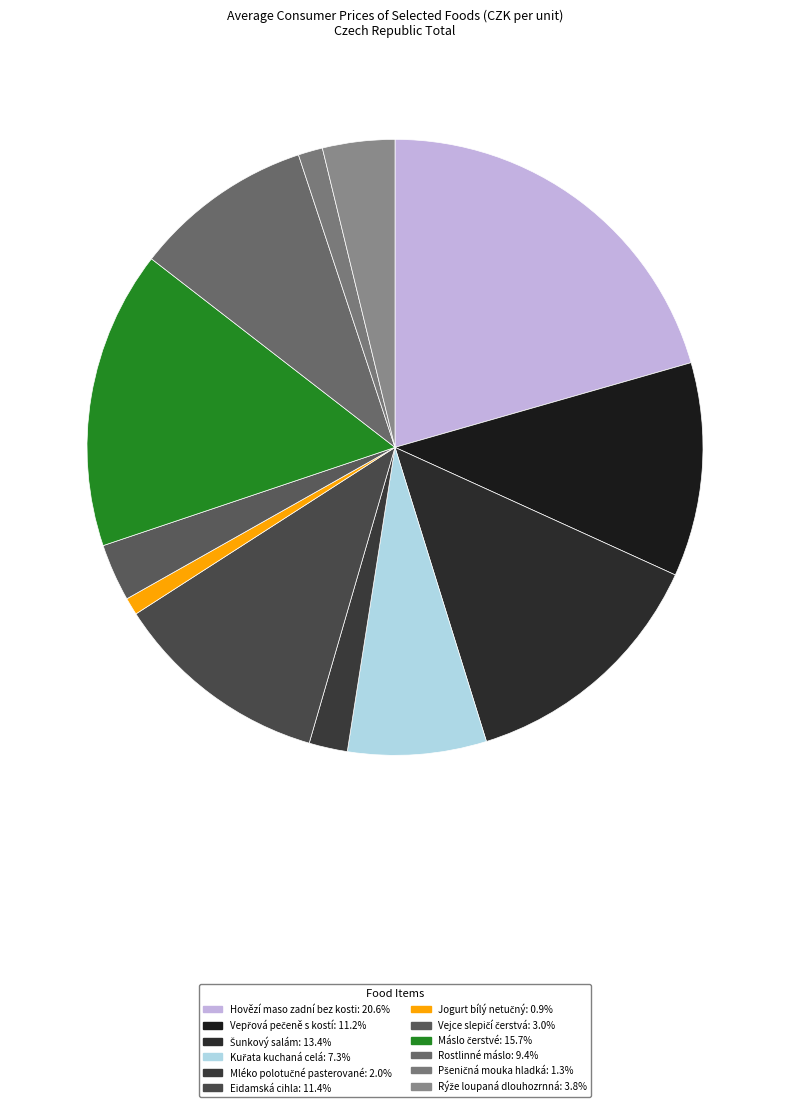

True or false: Kuřata kuchaná celá accounts for 1% of the total.

False